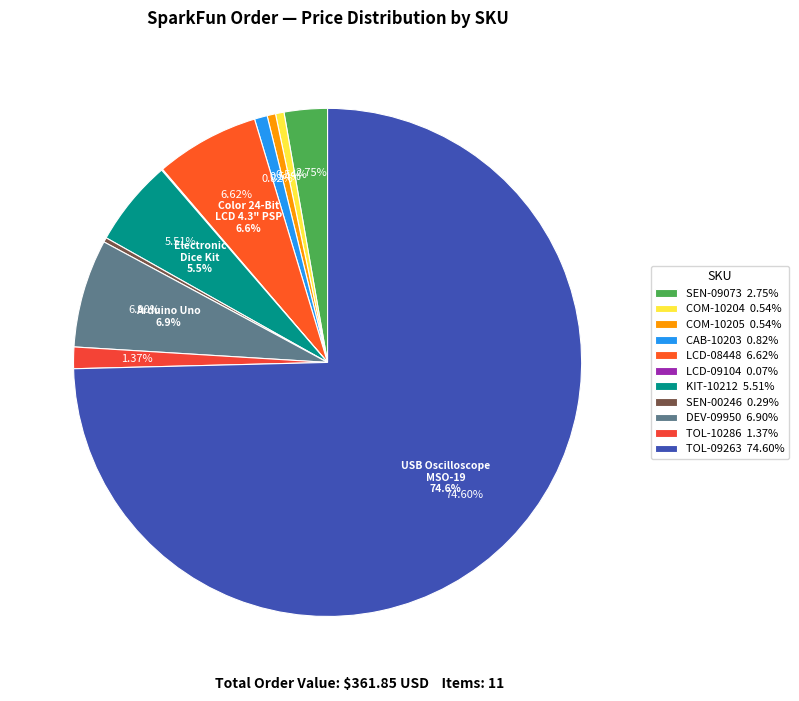

How many slices are in this pie chart?

11